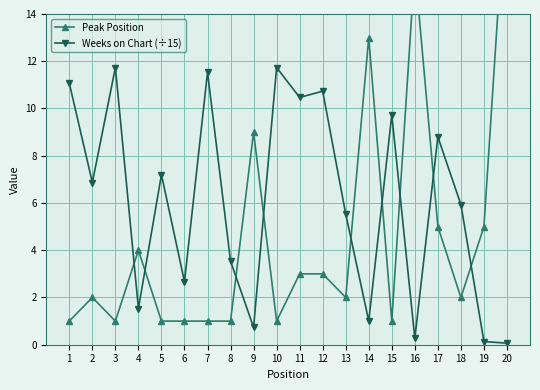

Between 2 and 16, which is larger?

16